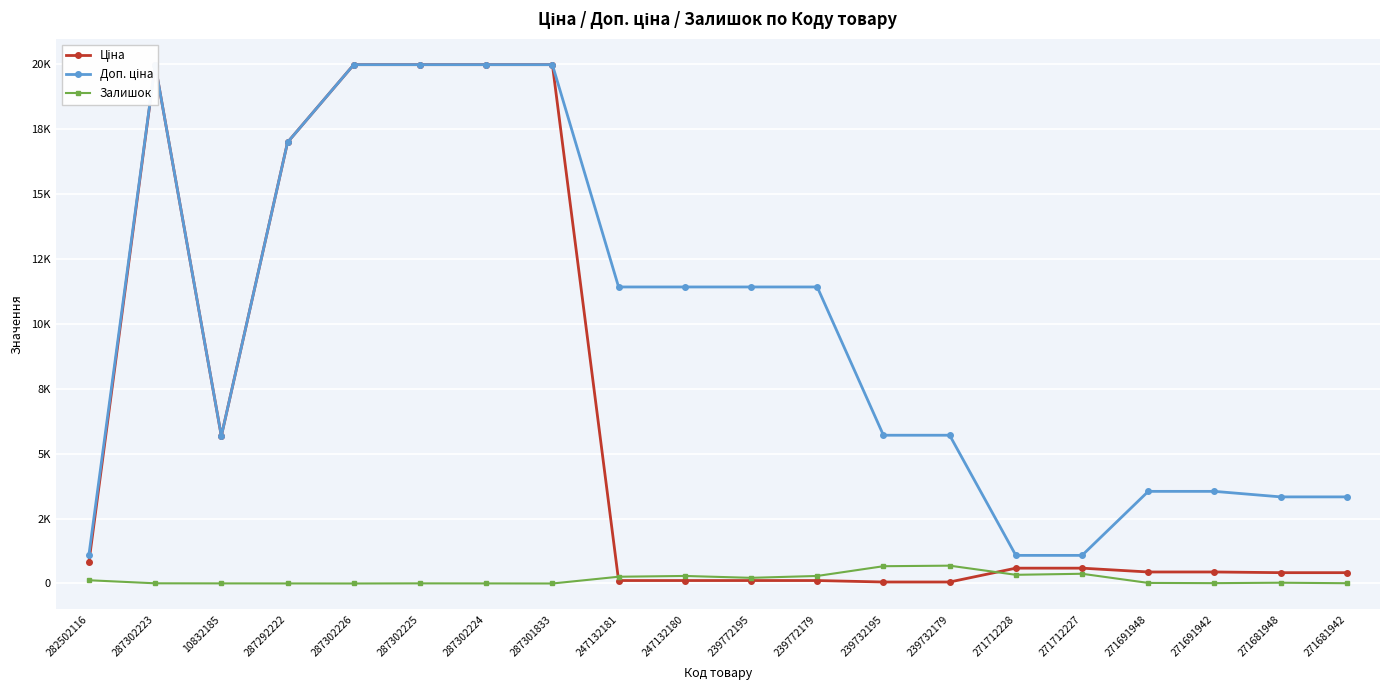

In Доп. ціна, how many points are higher than both neighbors (excluding endpoints)?

1